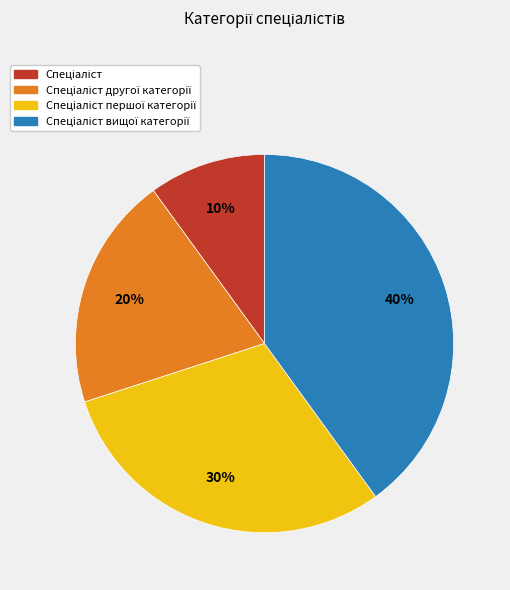

To the nearest percent, what is the average slice percentage?

25%